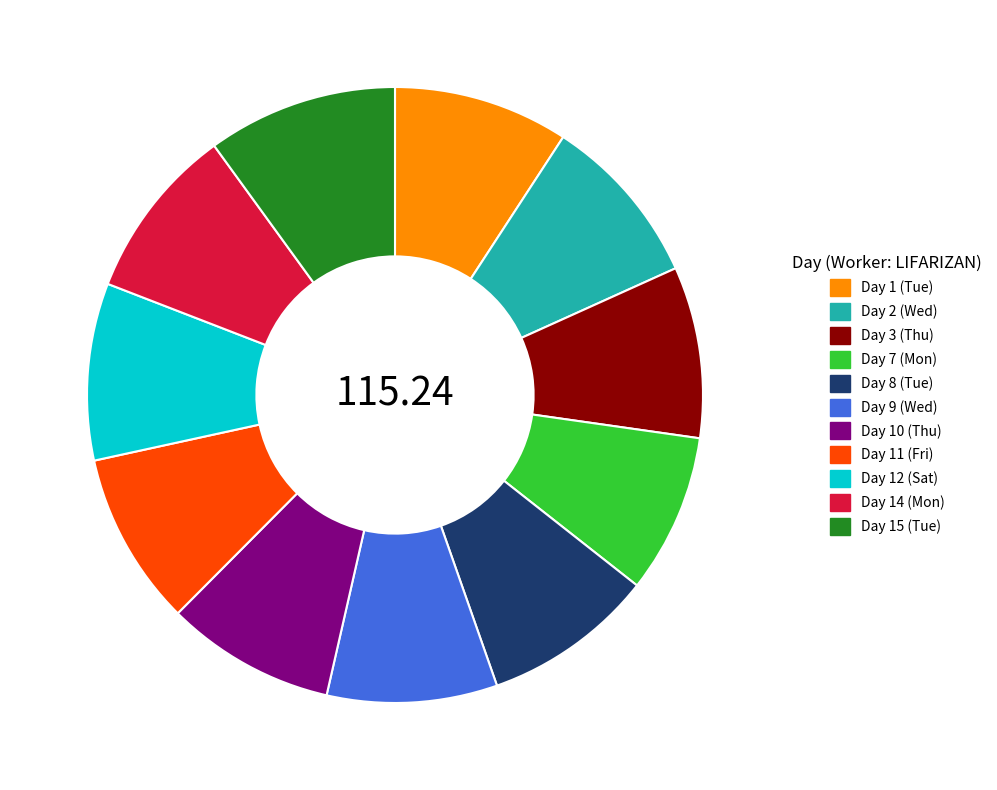

Which has a higher value, Day 12 (Sat) or Day 7 (Mon)?

Day 12 (Sat)